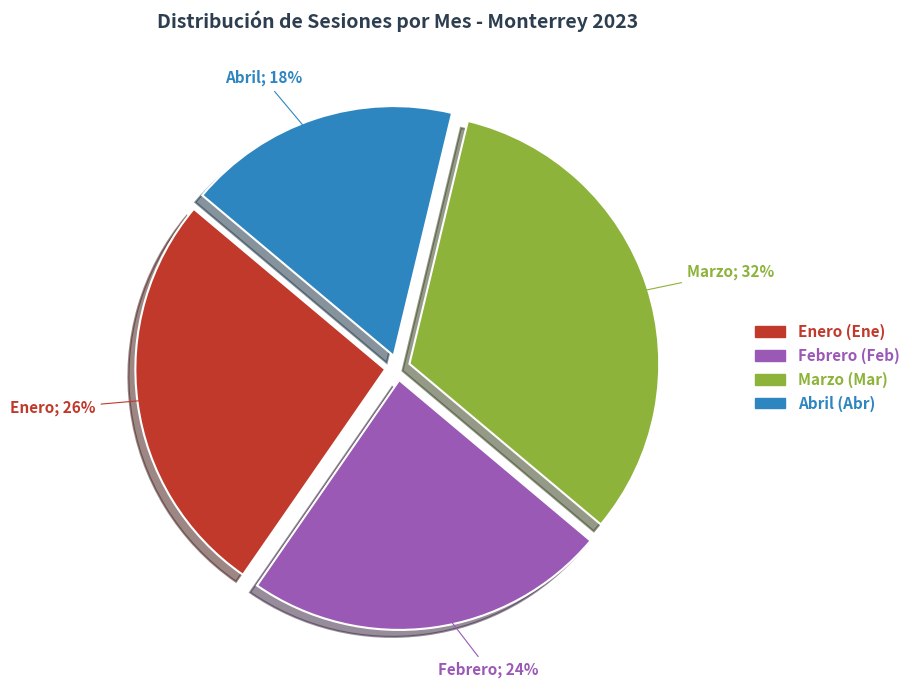

How many slices are in this pie chart?

4